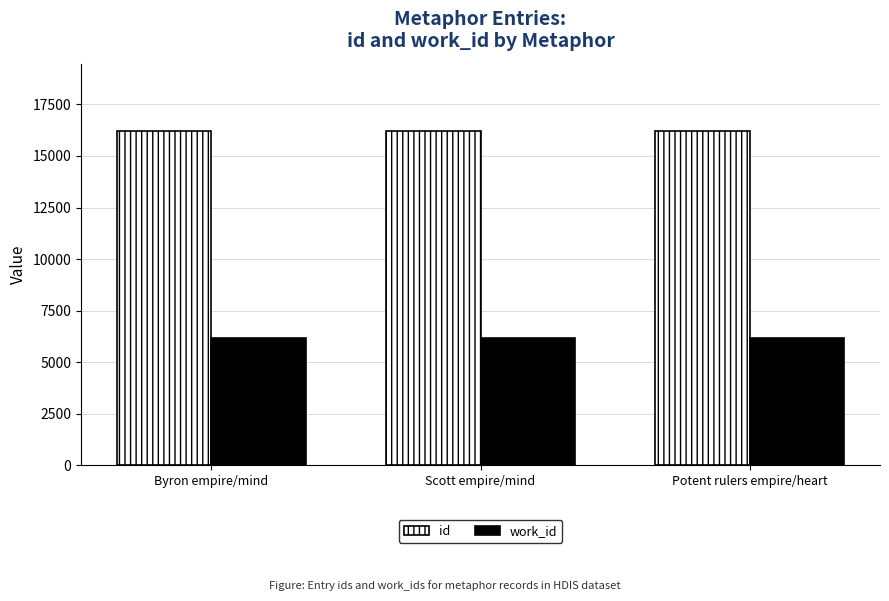

What is the spread (max minus min) of values at Scott empire/mind?

10070